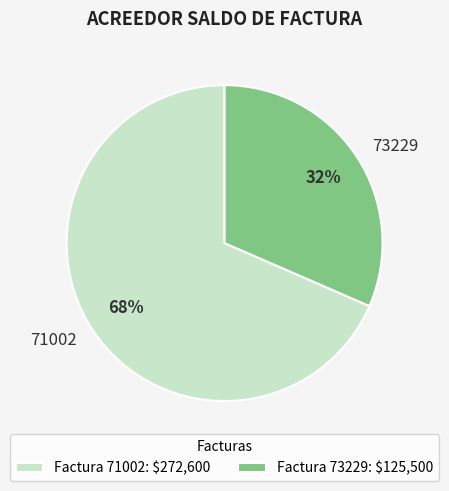

To the nearest percent, what is the average slice percentage?

50%